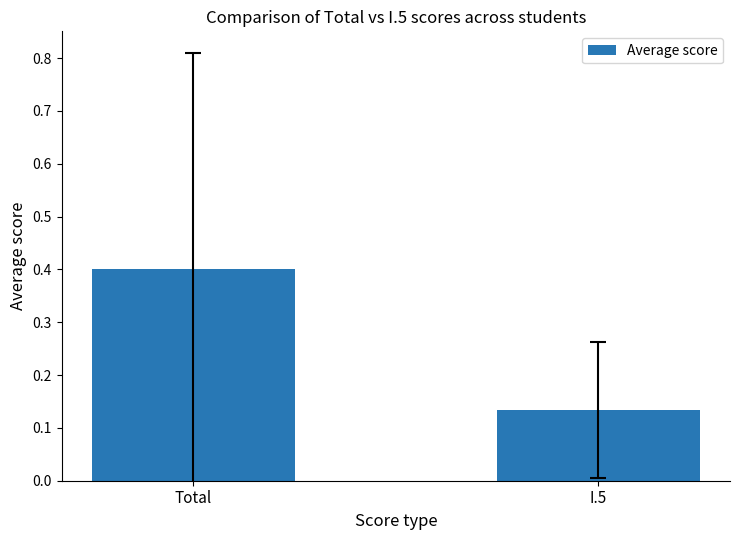

What is the sum of the values at I.5 and Total?

0.5